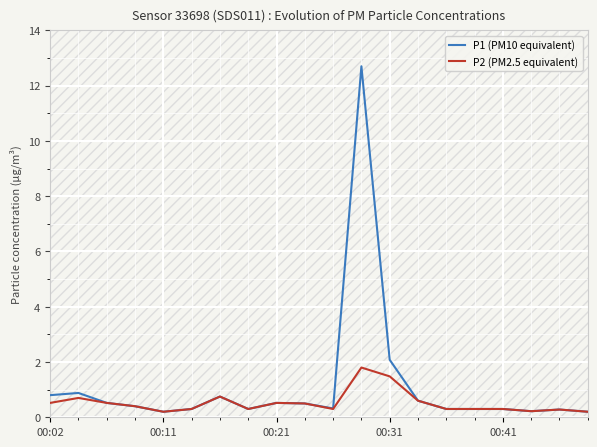

What is the maximum value for P1 (PM10 equivalent)?

12.7